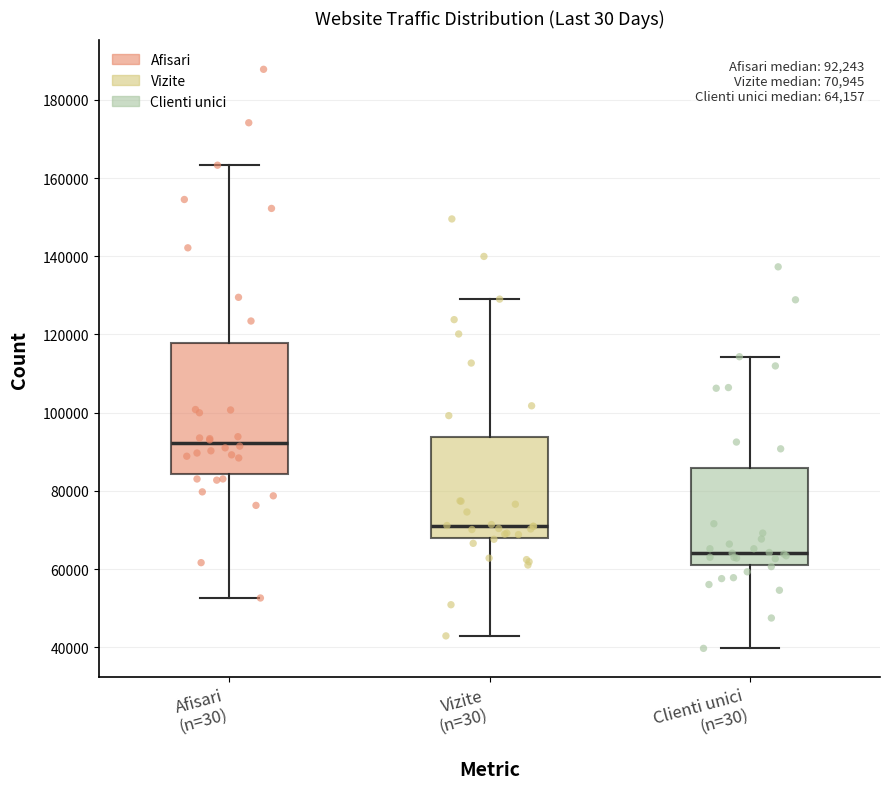

Which box is the tallest, from its lower edge to its upper edge?

Afisari (n=30)